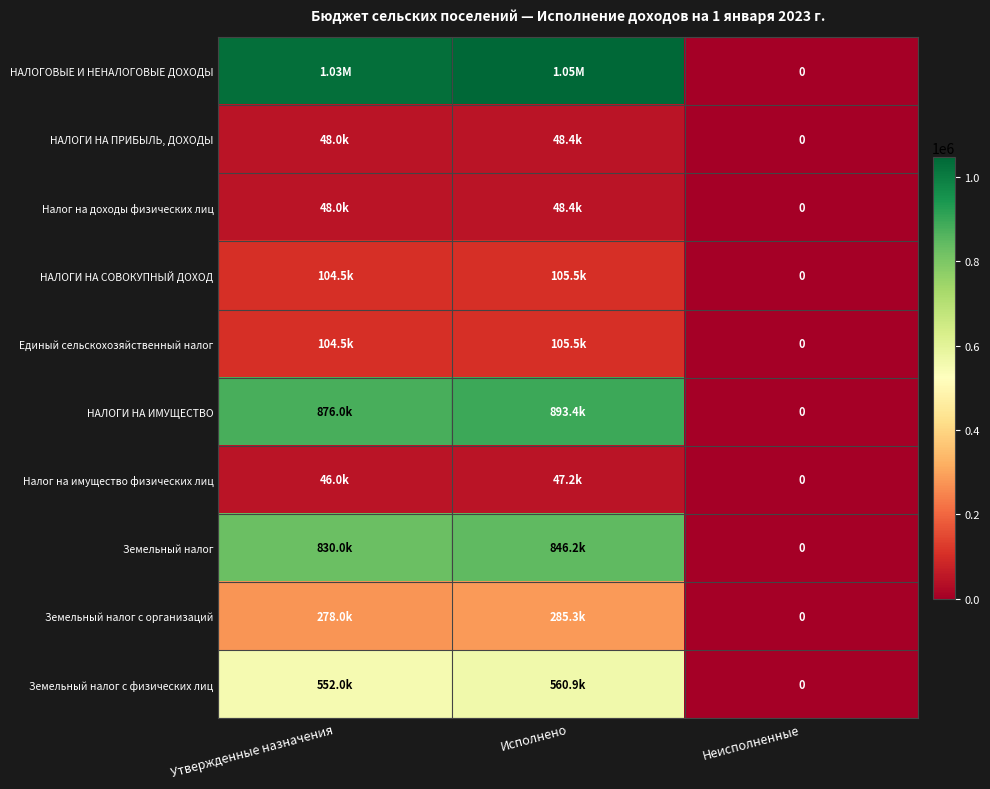

What is the difference between the highest and lowest values at Исполнено?

1000134.8